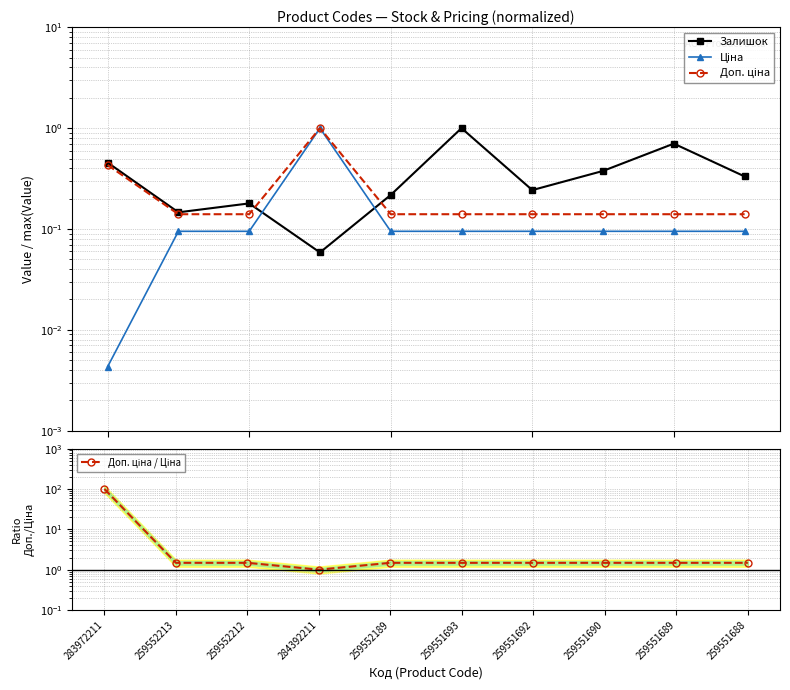

What is the greatest value displayed?

100.0